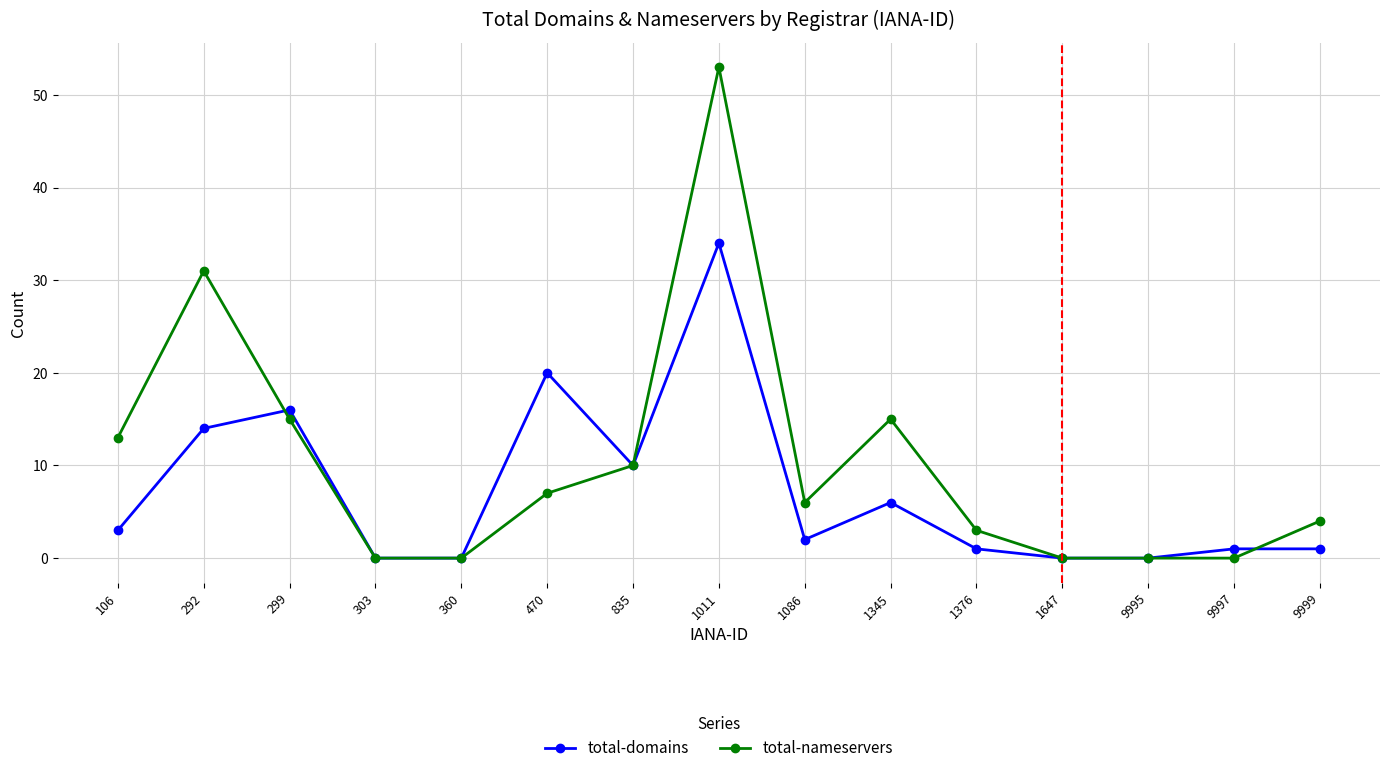

List the series in order of their overall mean, highest first.

total-nameservers, total-domains